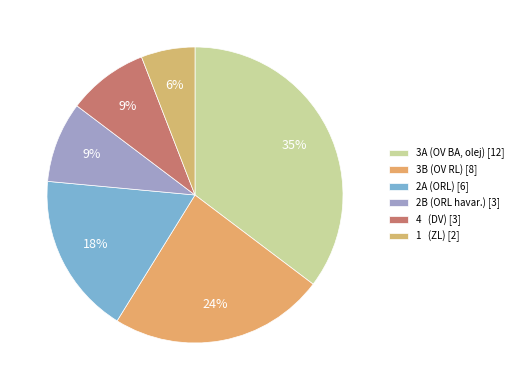

Count the number of slices in the pie.

6